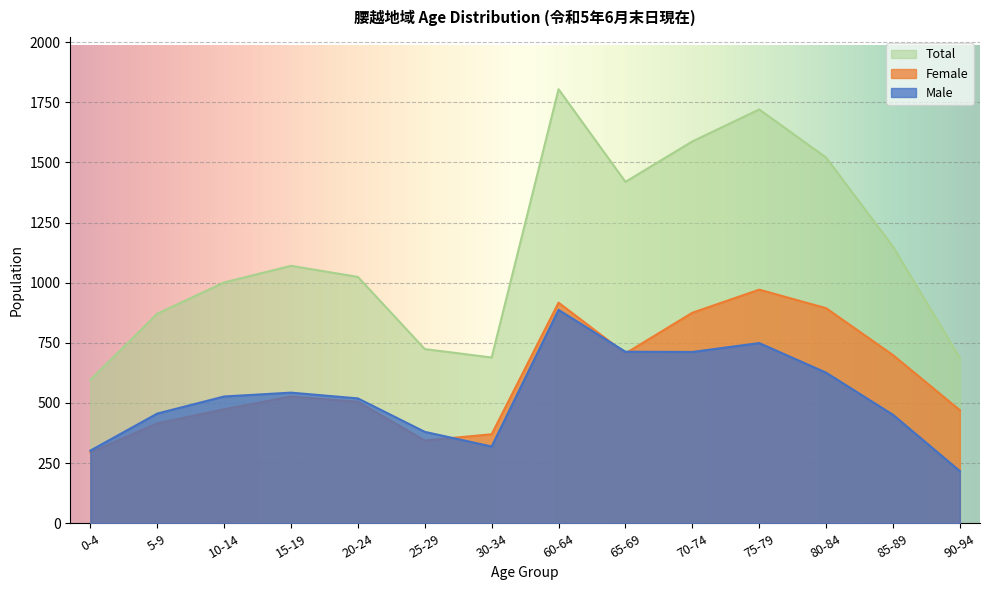

Which series has the largest total across all categories?

Total